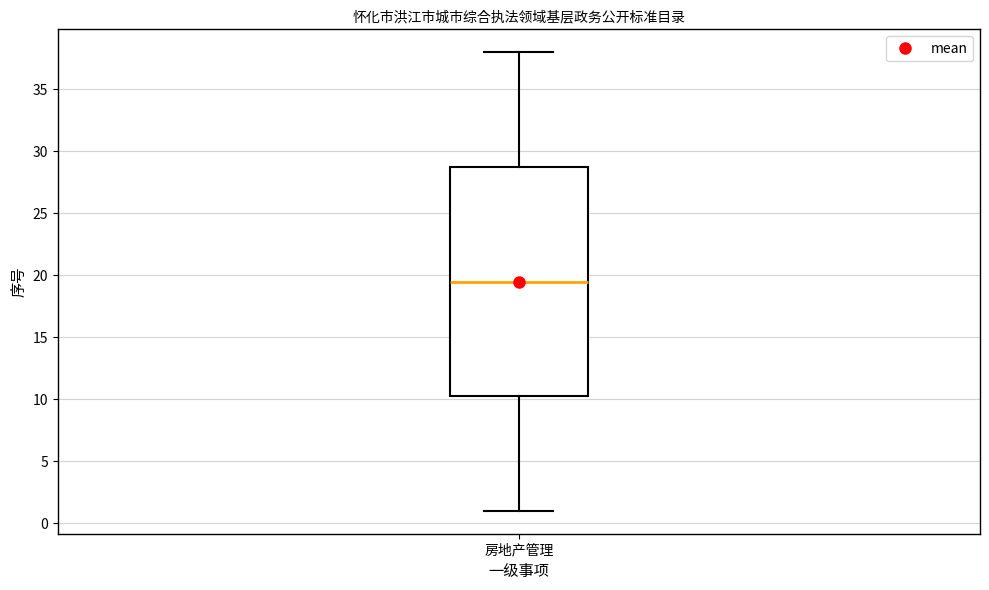

Read this box plot against the y-axis: the position of the median line, the range covered by the box, and the ends of both whiskers. The values are not printed on the chart, so give them approximately, as read against the axis.

median 19.5, box 10.5 to 29.0, whiskers 1.0 to 38.0